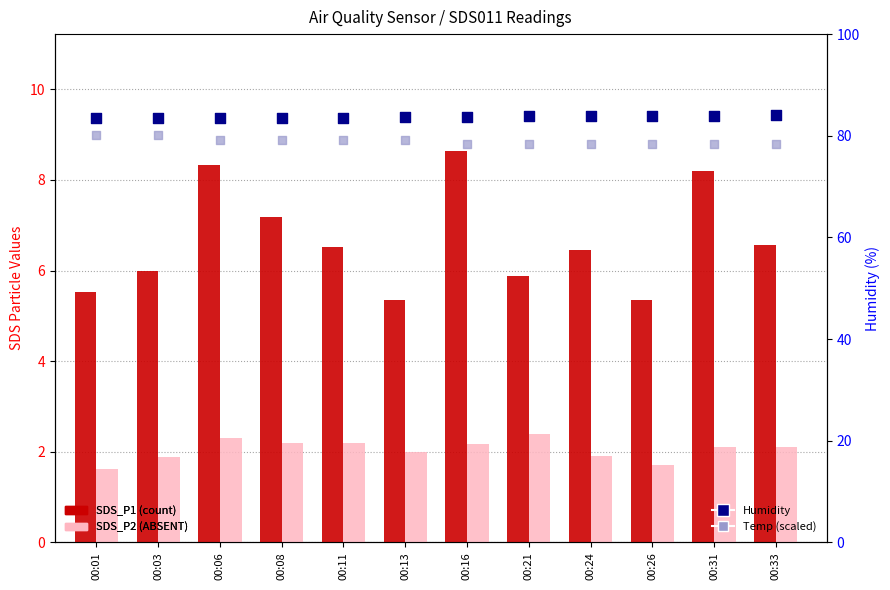

Is the value of Temp (scaled) at 00:26 greater than the value of SDS_P2 (ABSENT) at 00:21?

Yes